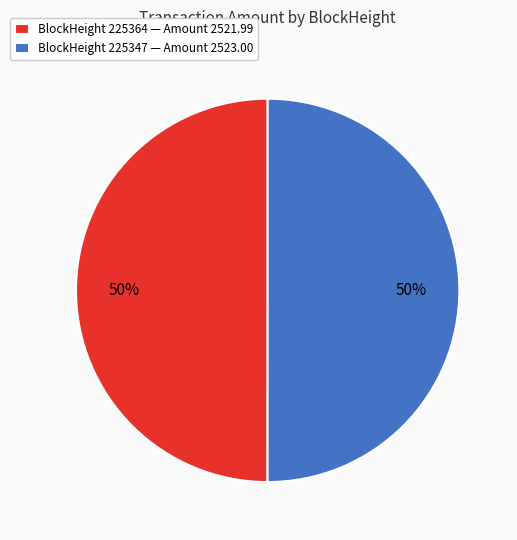

To the nearest percent, what is the average slice percentage?

50%